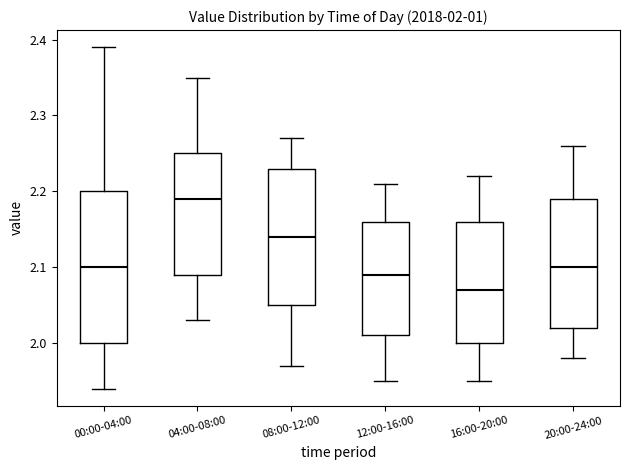

Comparing the boxes themselves (not the whiskers), which one is the tallest?

00:00-04:00